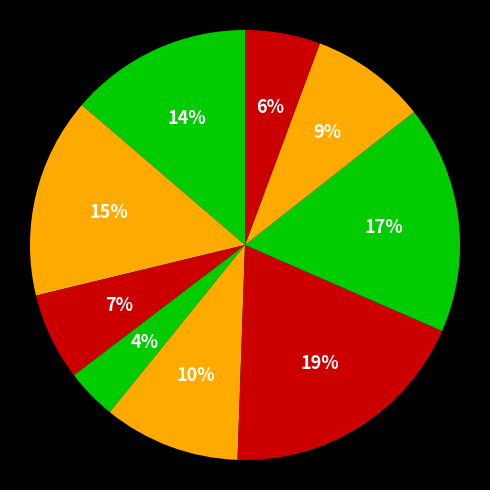

How many segments does this pie chart have?

9